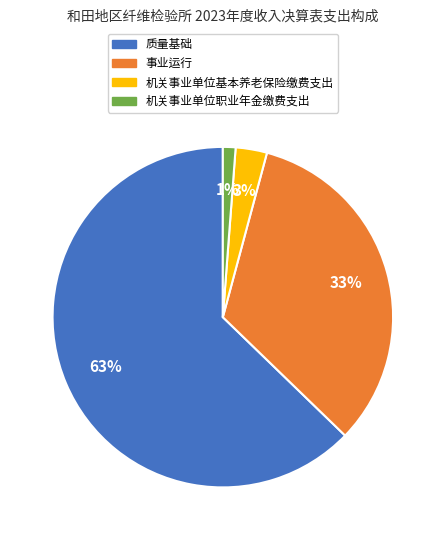

To the nearest percent, what is the difference between the 事业运行 and 机关事业单位职业年金缴费支出 slice percentages?

32%